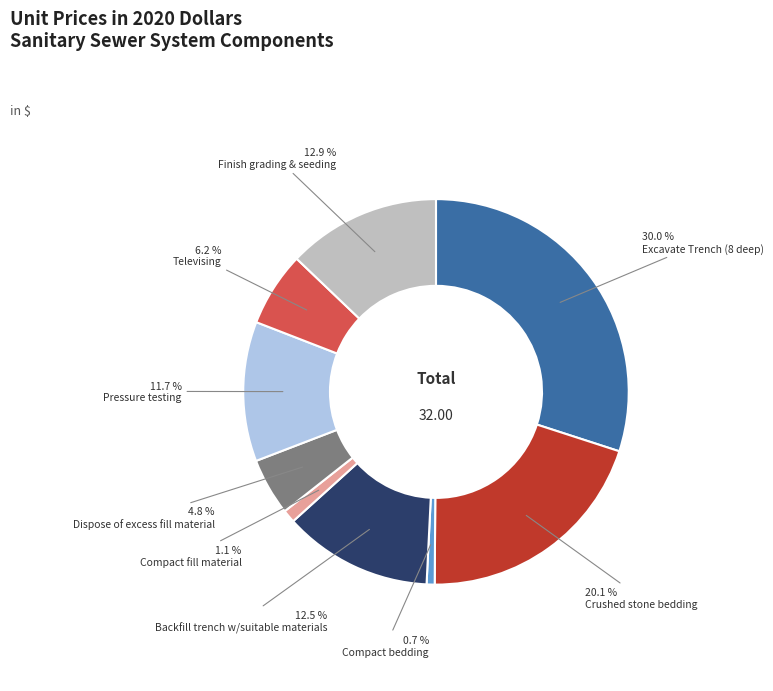

To the nearest percent, what is the difference between the largest and smallest slice percentages?

29%